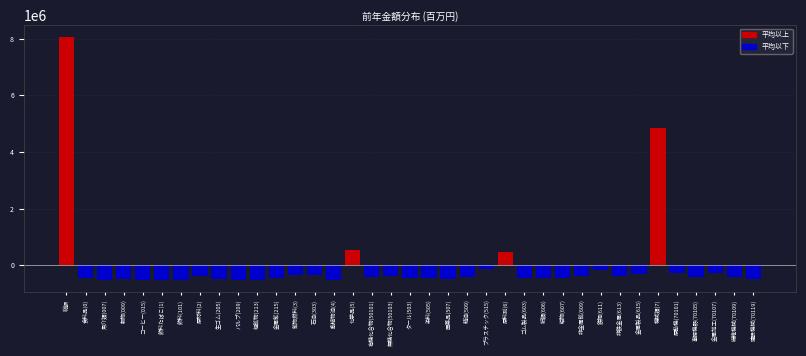

Is it true that the value at 化学品(5) is 516986.5?

True